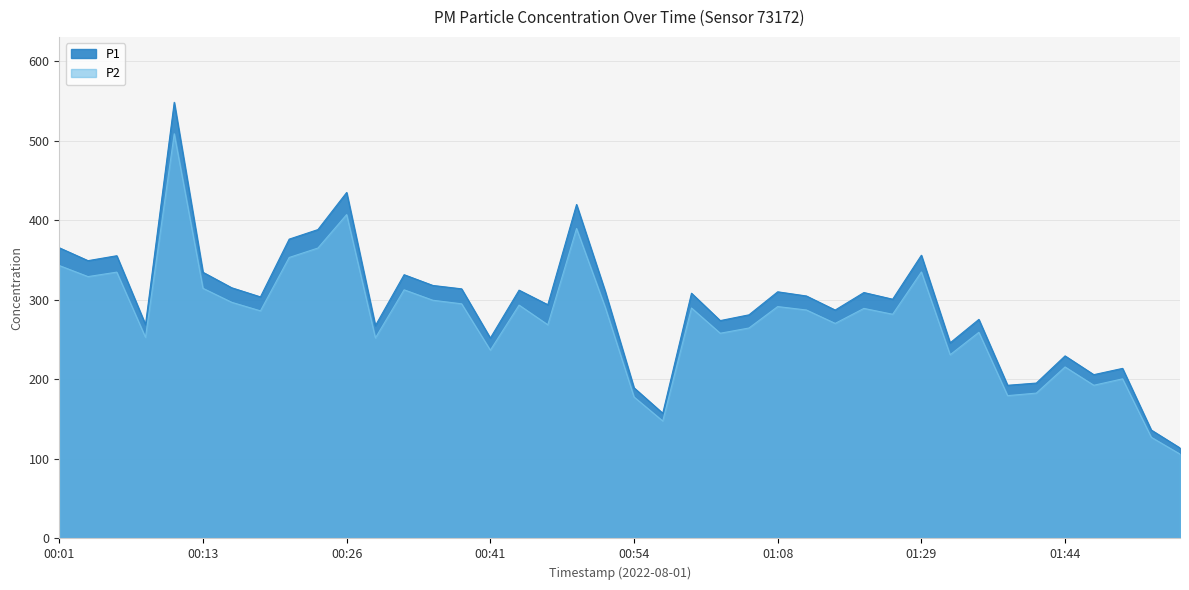

Is it true that P2 equals 251.9 at 00:28?

True